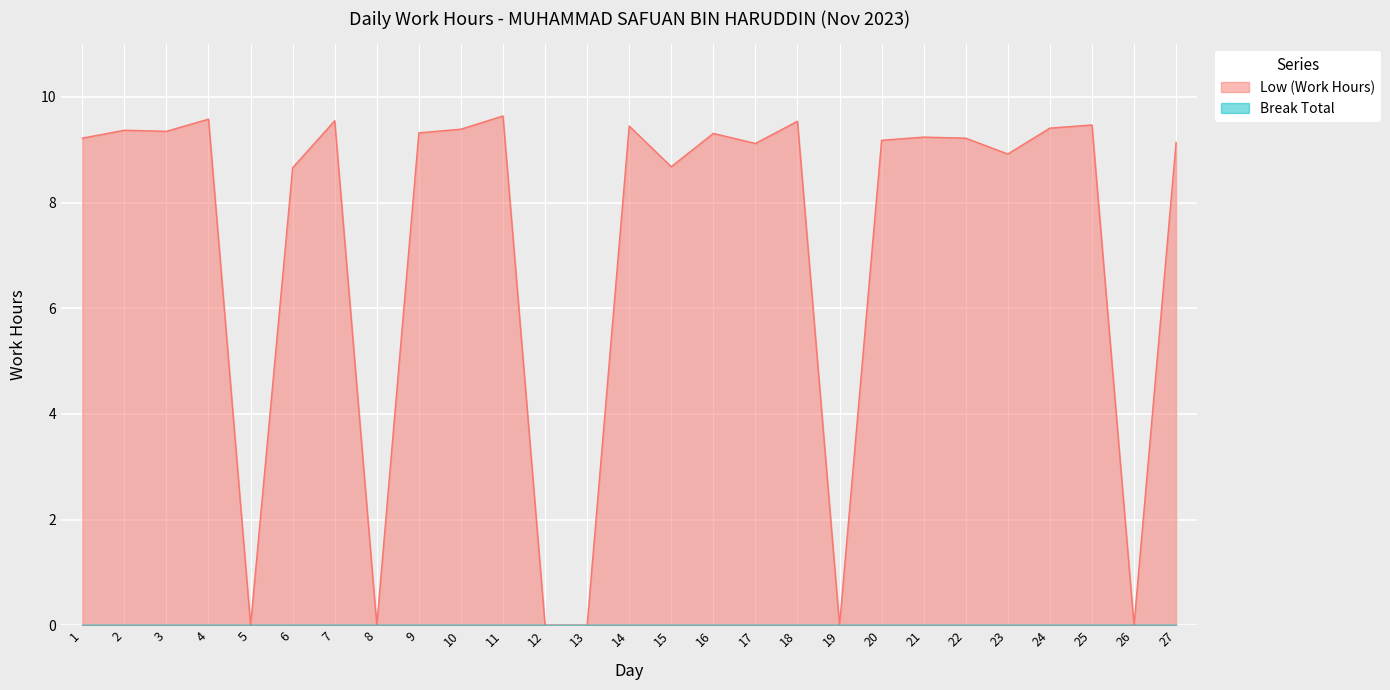

At which category does the chart reach its minimum across all series?

5